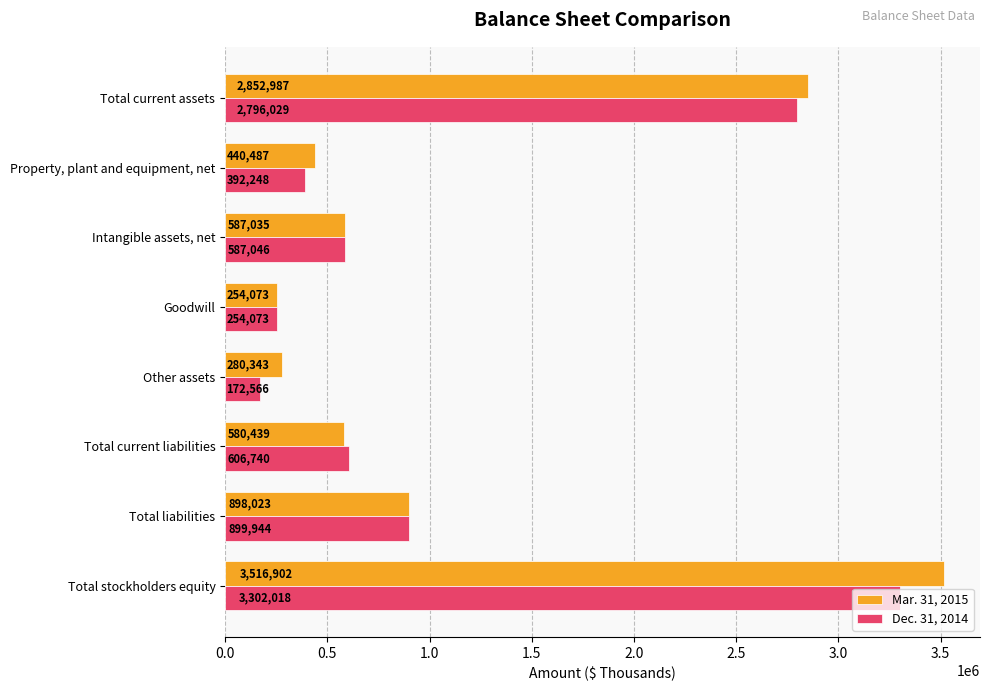

What is the difference between the maximum and minimum values in the Dec. 31, 2014 series?

3129452